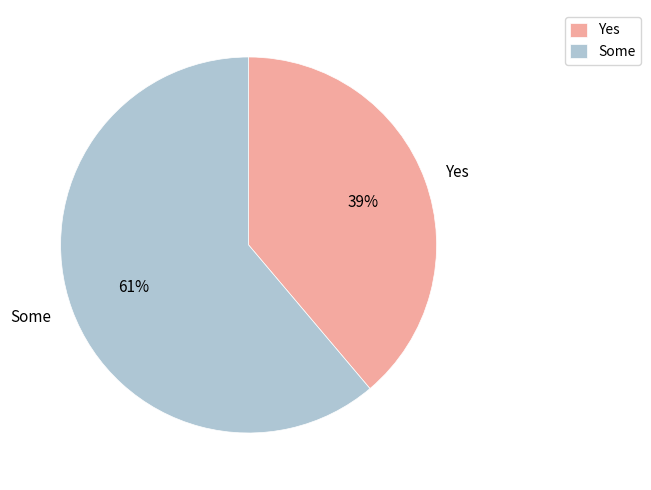

To the nearest percent, what portion does Some represent?

61%